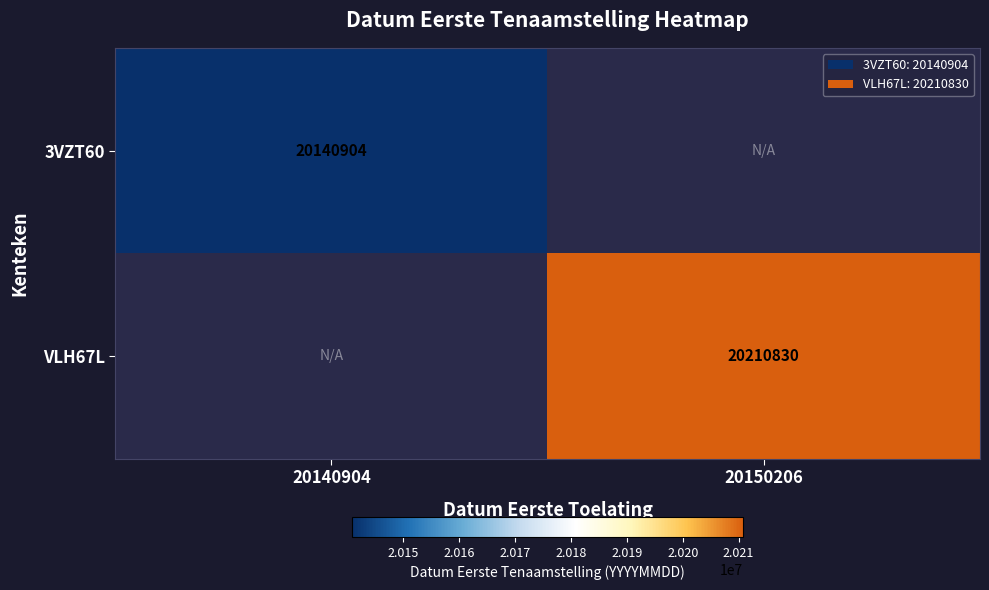

Is it true that 3VZT60 equals 20140904 at 20140904?

True